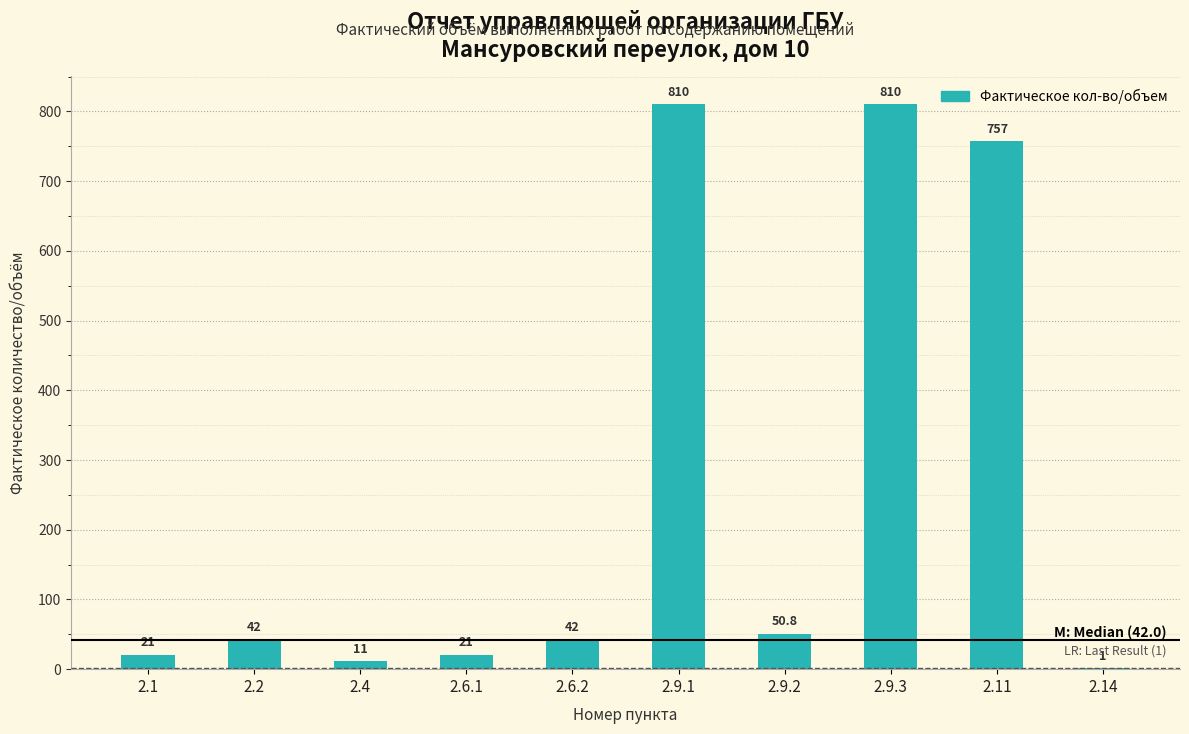

Approximately how many times larger is the value at 2.9.1 compared to 2.1?

38.6